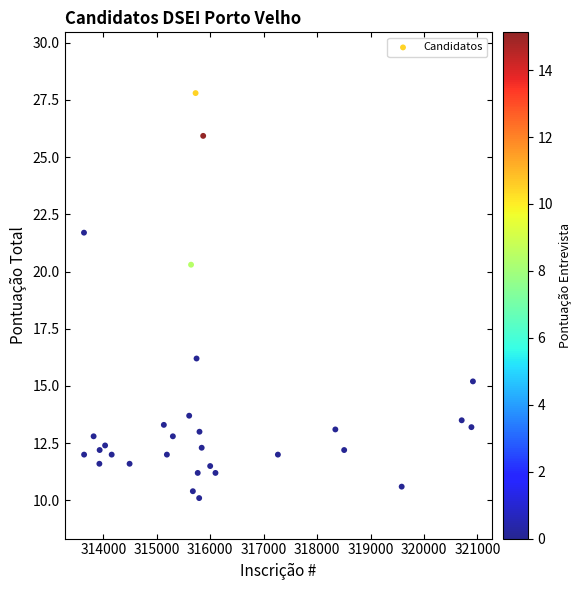

What is the range of Y values (max minus min)?

17.7